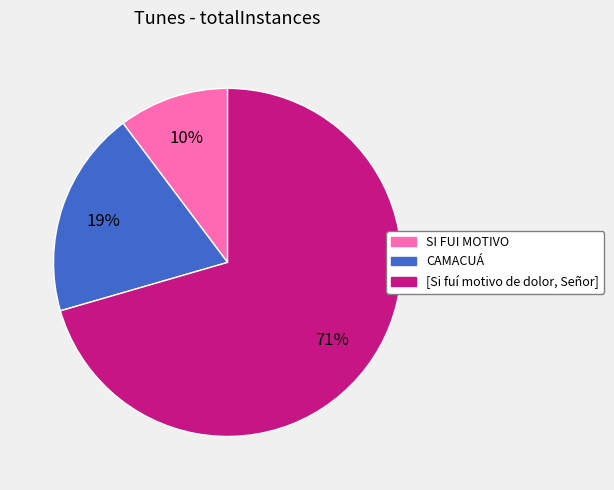

The [Si fuí motivo de dolor, Señor] slice represents 71% of the pie. True or false?

True